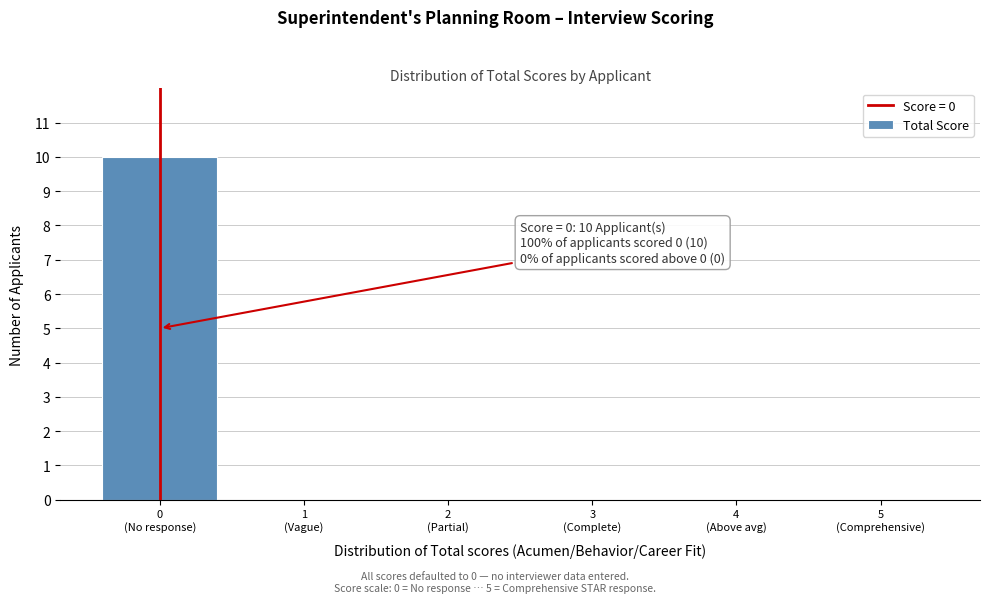

What is the maximum value shown in the chart?

10